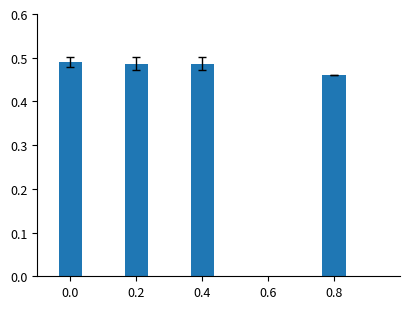

Count the values in the range 0 to 1.

4